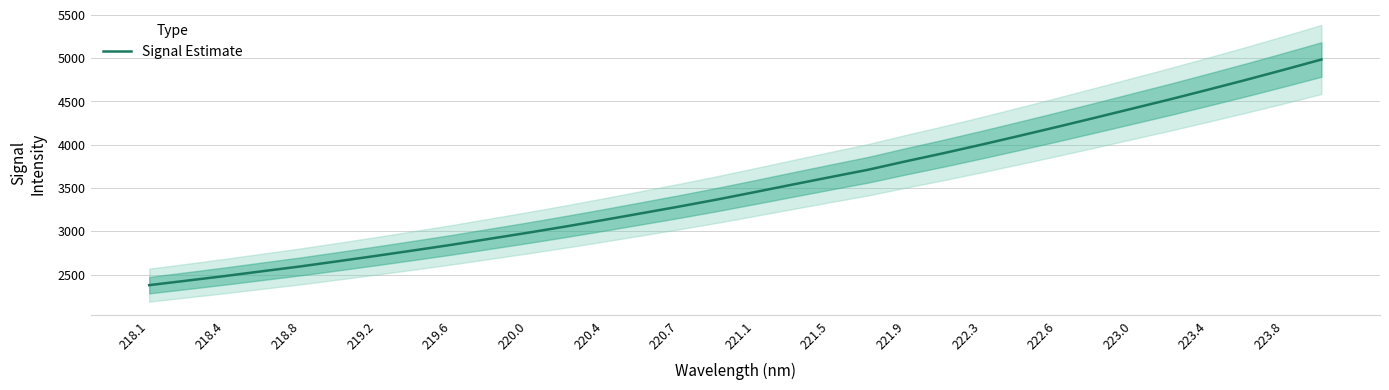

Is it true that Signal Estimate equals 2982.6 at 220.0?

True